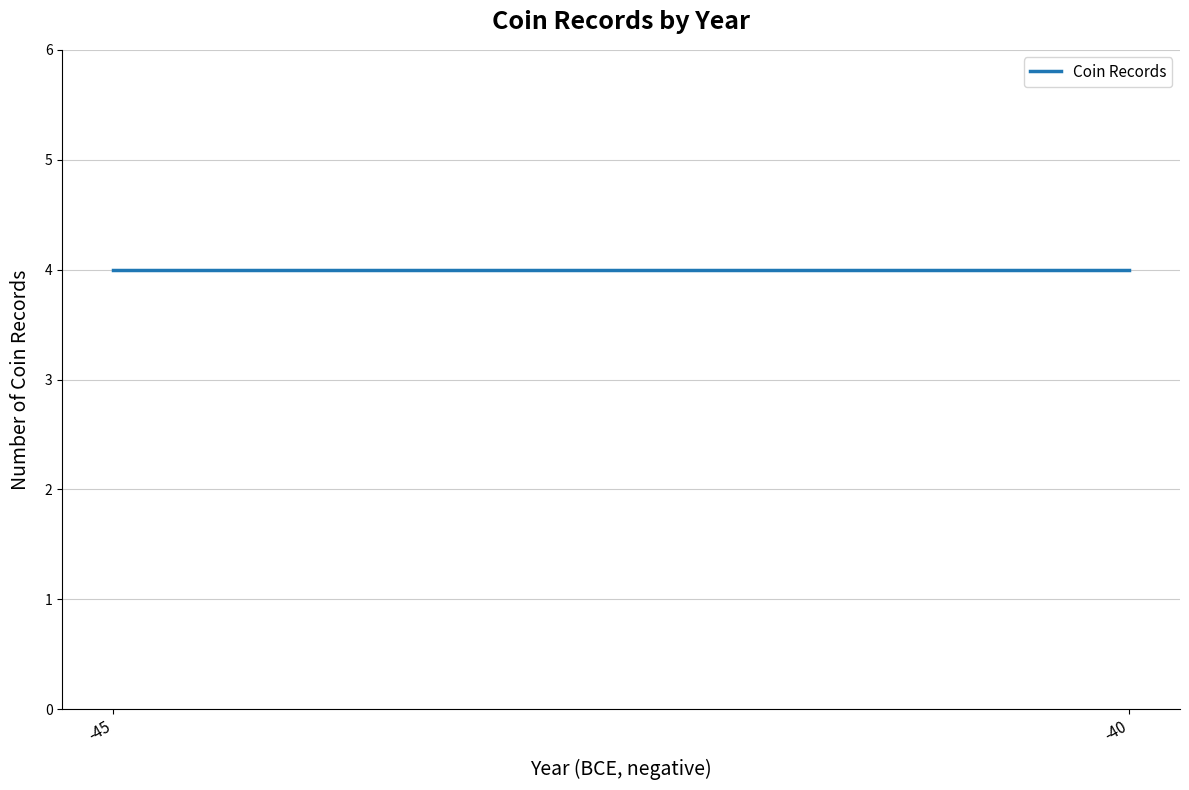

The value at rrc-522.3 is -28. True or false?

False